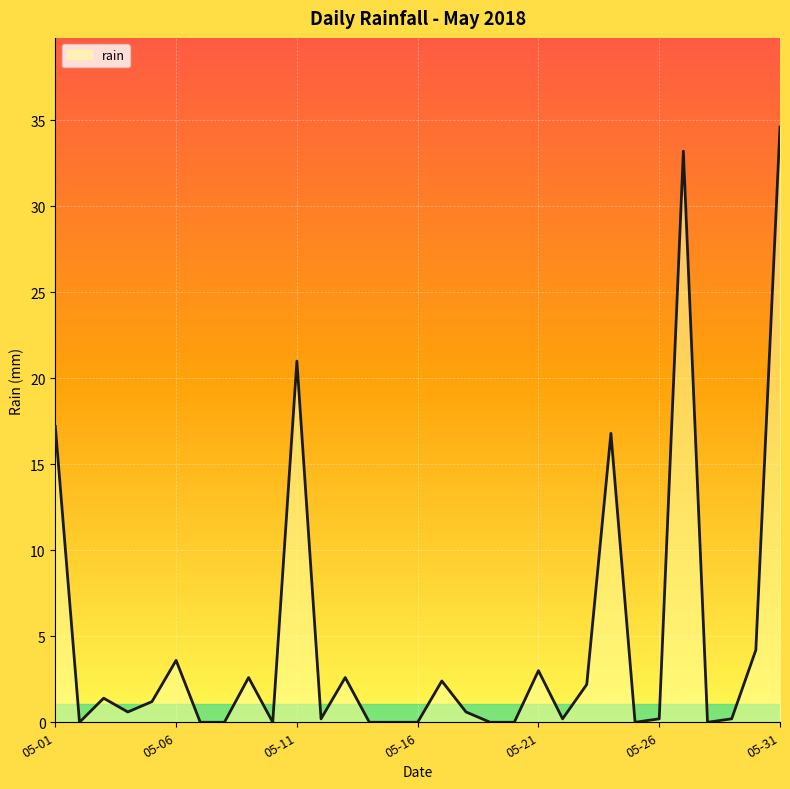

What is the difference between the maximum and minimum values?

34.6